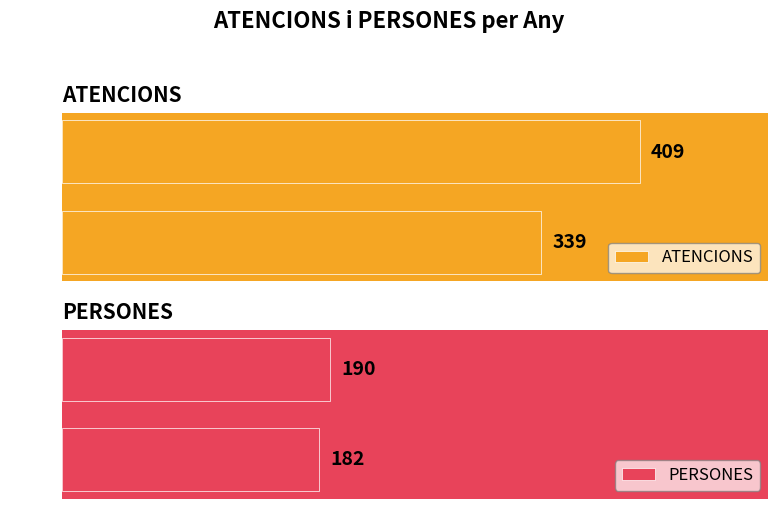

Is the value of PERSONES at 2020 greater than the value of ATENCIONS at 2020?

No